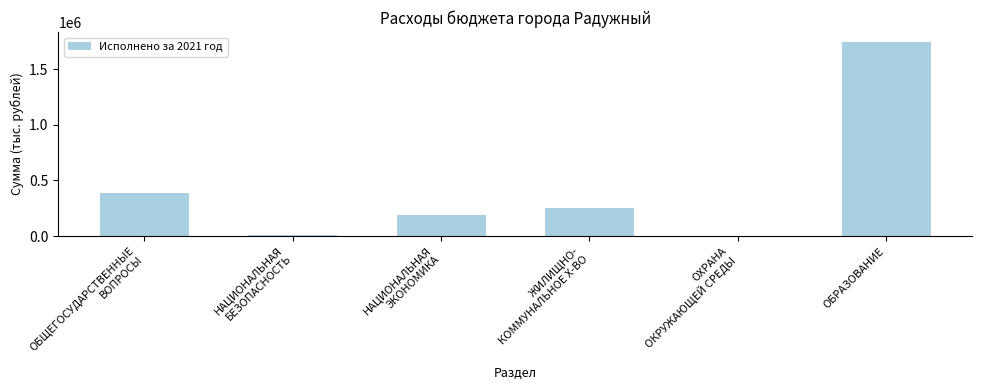

What value does the data have at ОБРАЗОВАНИЕ?

1747421.6